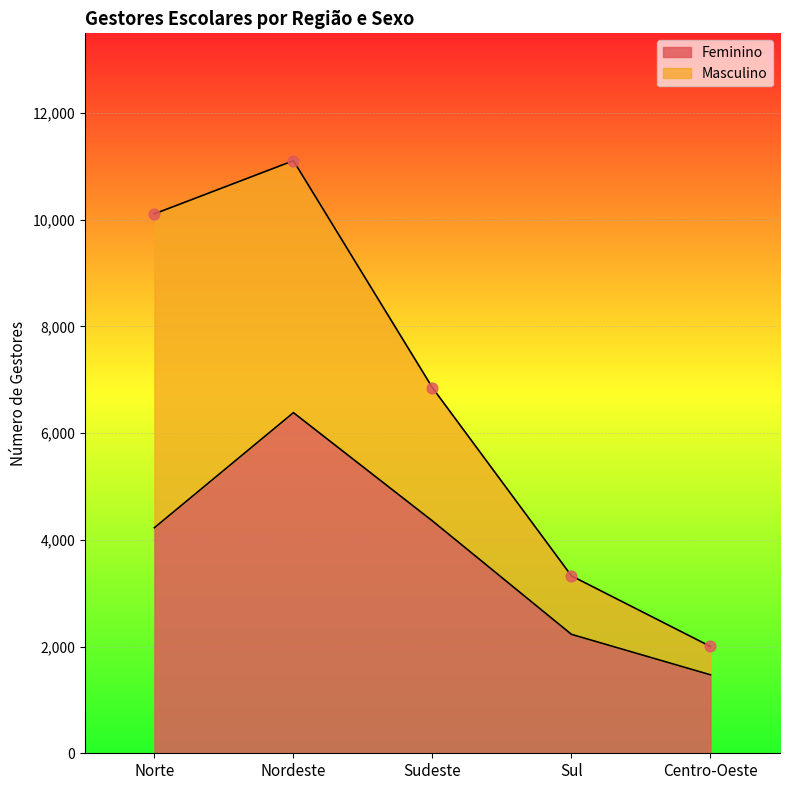

Between Norte and Nordeste, which is larger?

Nordeste